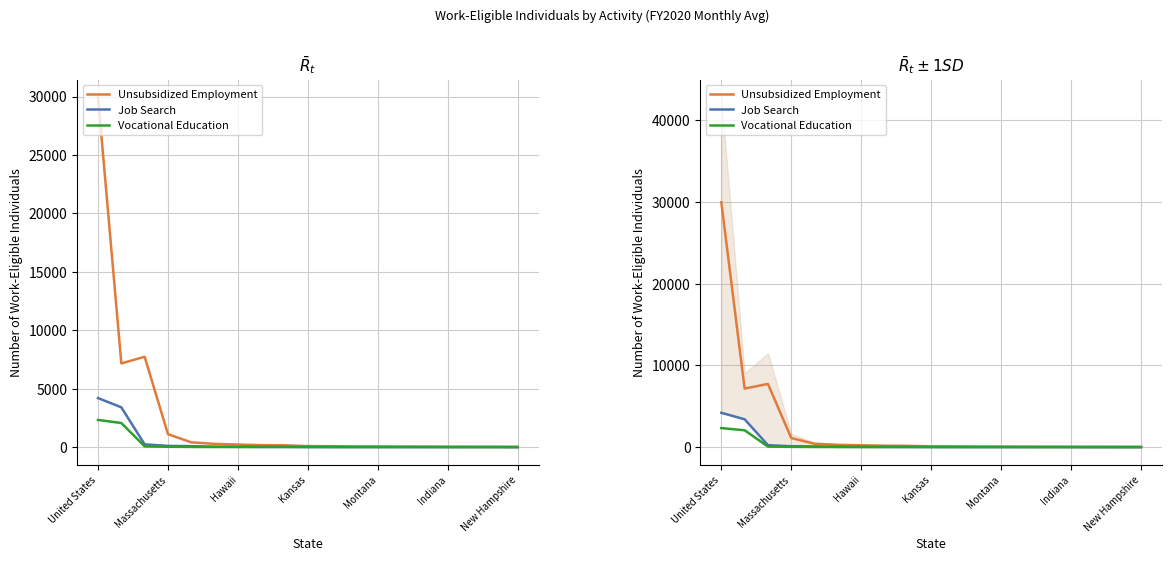

Which category has the highest value across all series?

United States